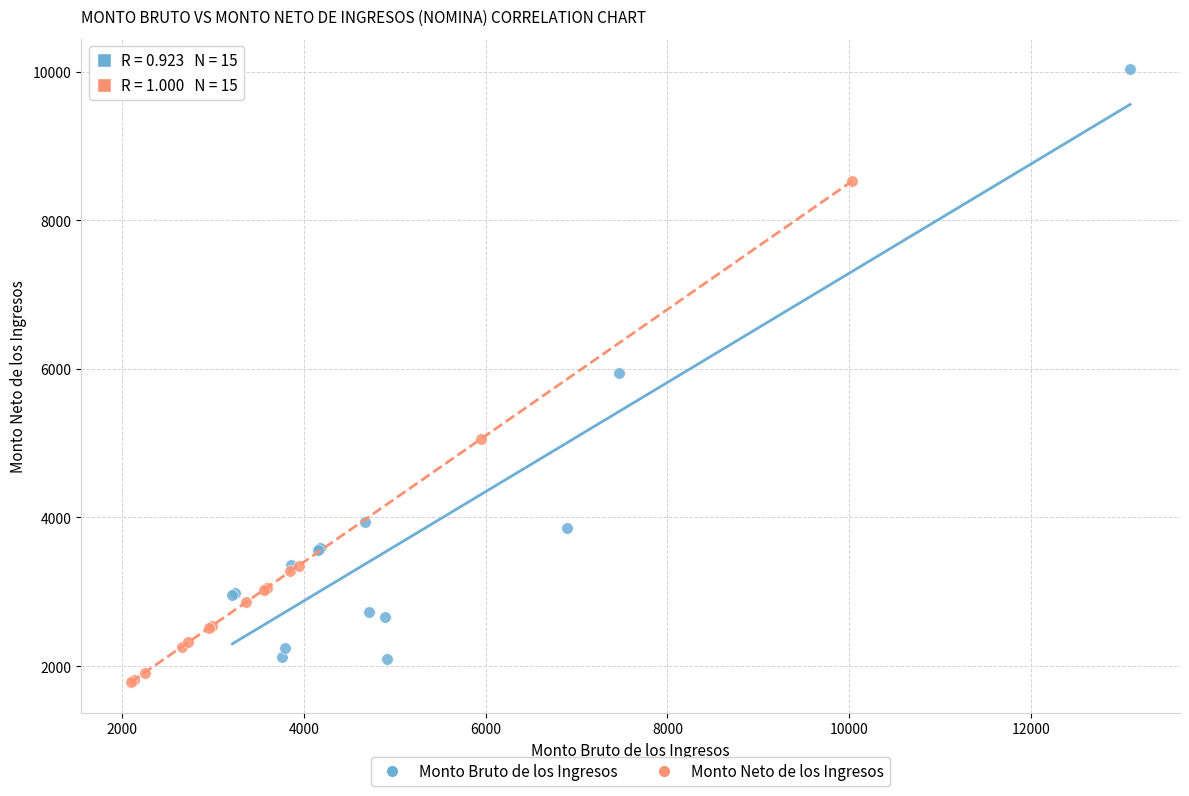

Which series contains the lowest Y value?

Monto Neto de los Ingresos